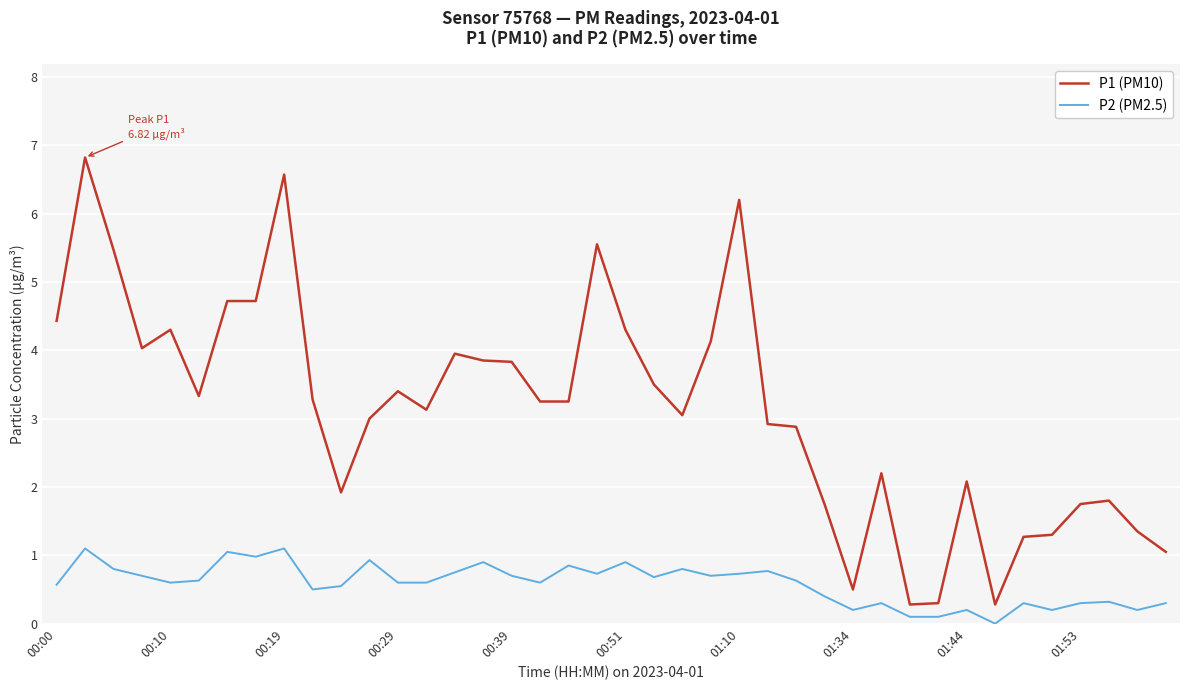

Rank the series by their average value, from lowest to highest.

P2 (PM2.5), P1 (PM10)